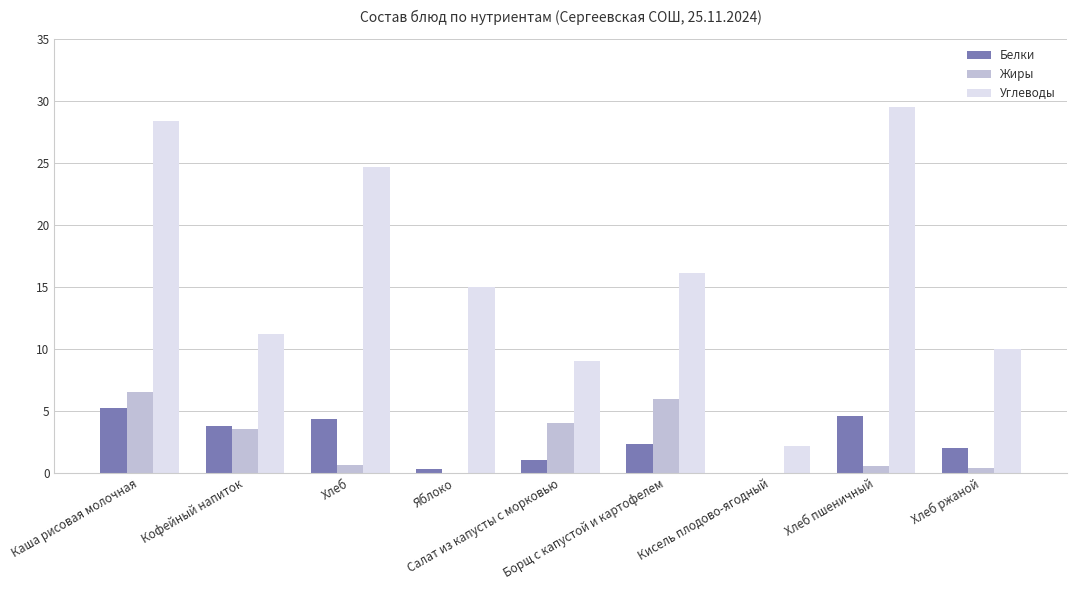

Which series has the largest total across all categories?

Углеводы